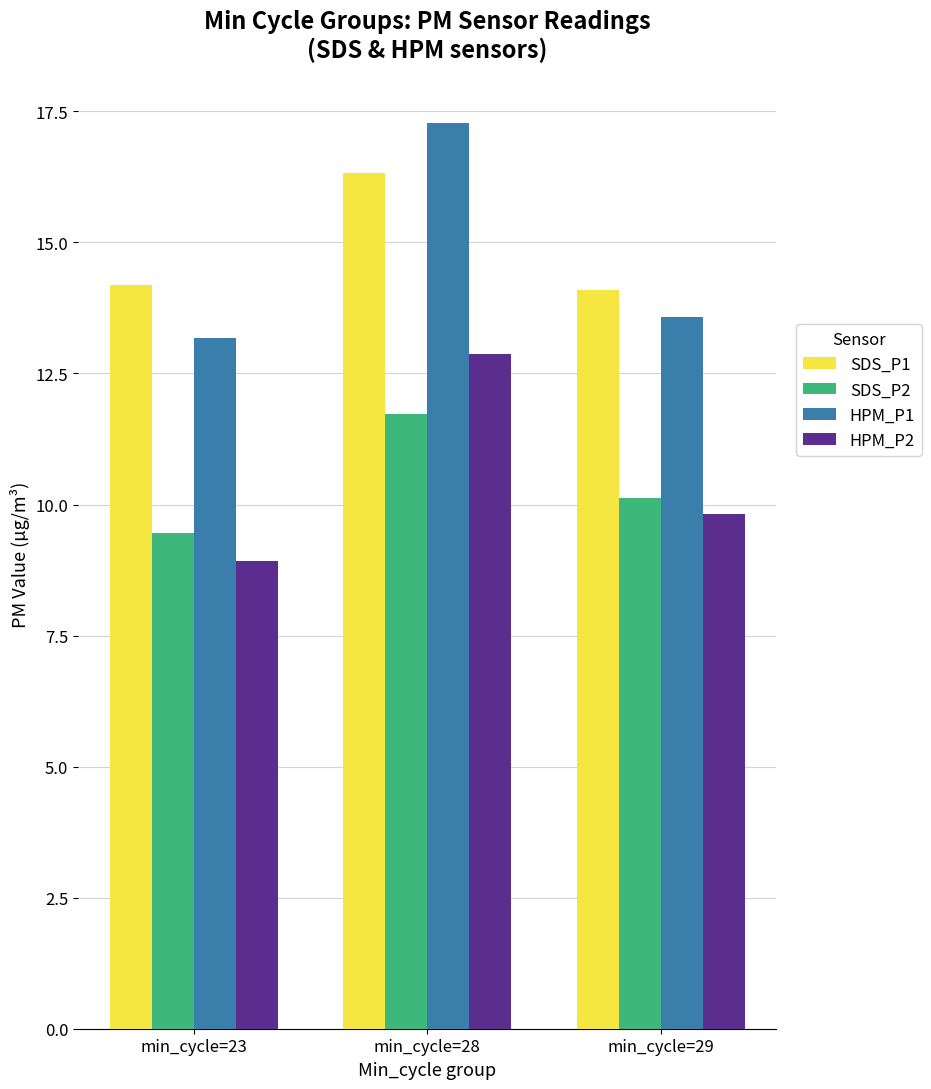

Is it true that HPM_P2 equals 8.9 at min_cycle=23?

True